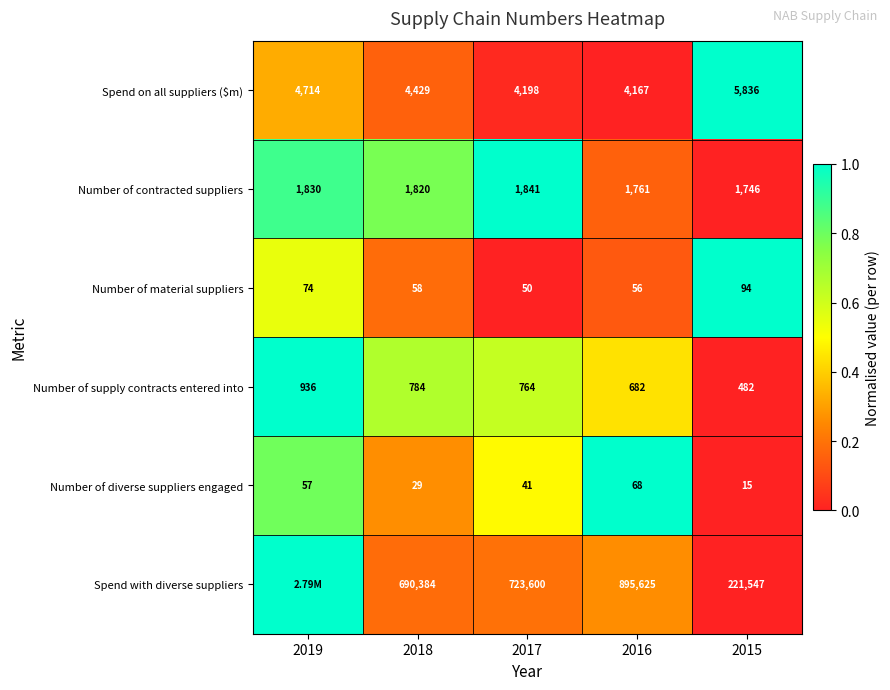

Which has a higher value, 2017 or 2019?

2019